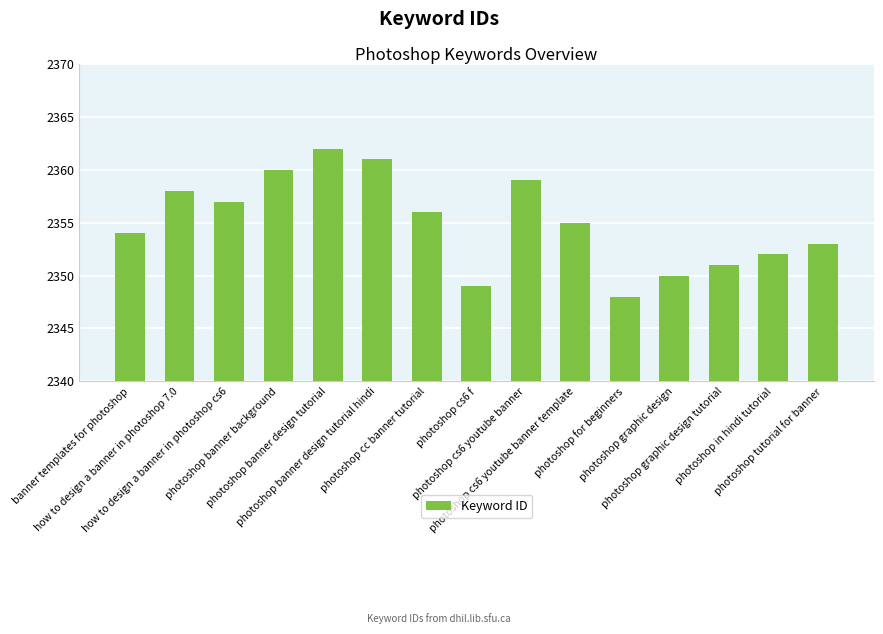

Where does the data first go above 2355?

how to design a banner in photoshop 7.0